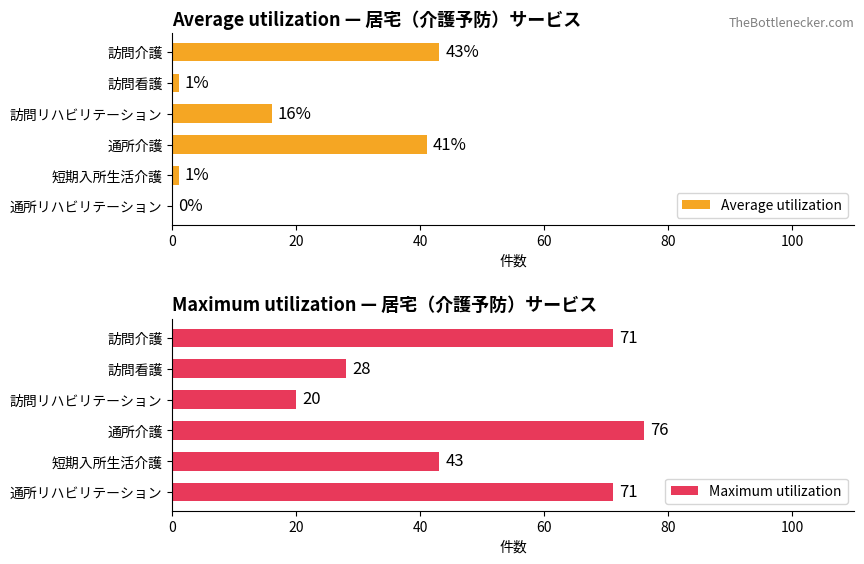

What is the value of the Average utilization bar at the 3rd from the left?

16